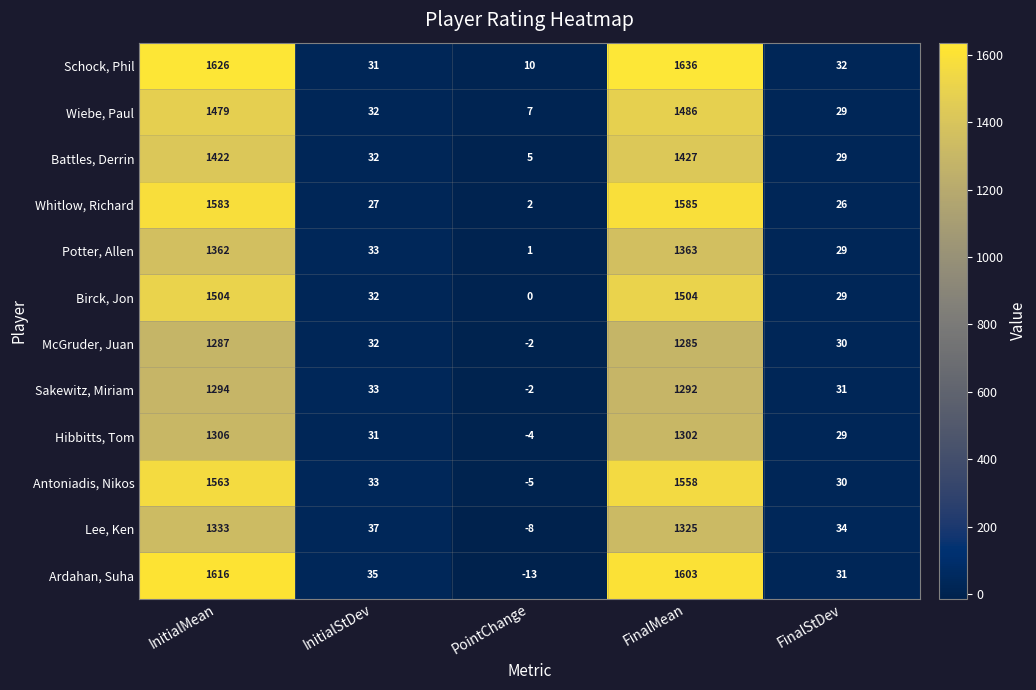

What is the minimum value shown in the chart?

-13